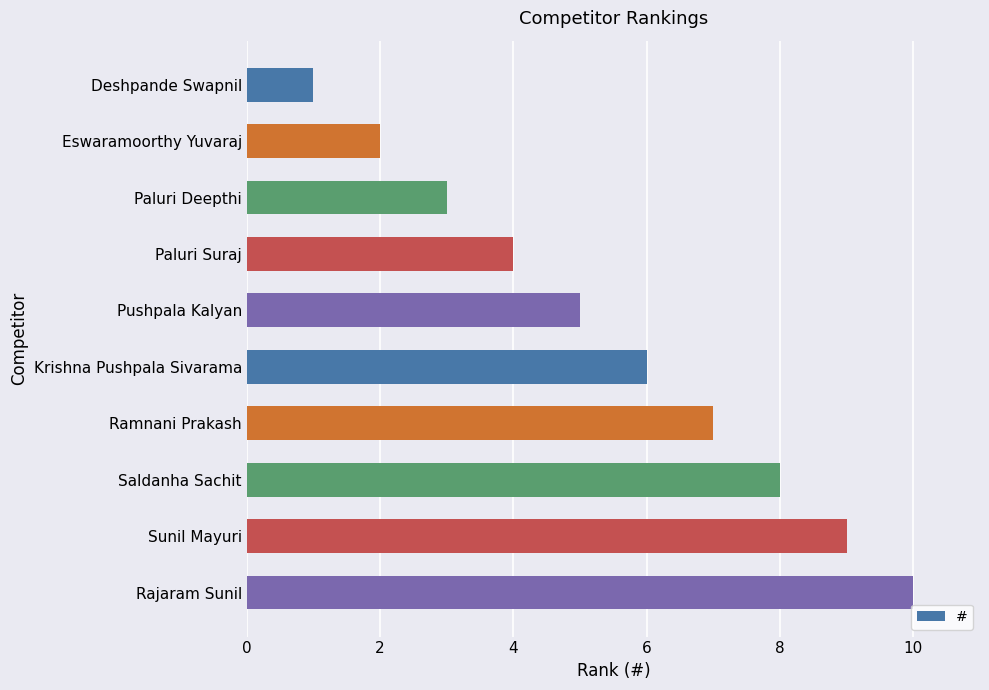

Which has a higher value, Paluri Suraj or Eswaramoorthy Yuvaraj?

Paluri Suraj